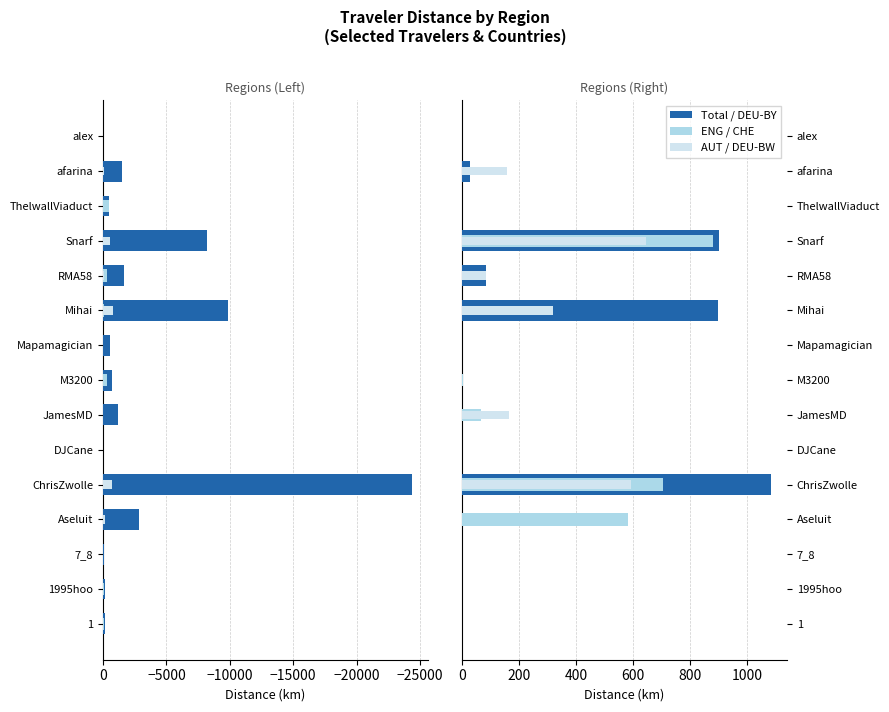

Which series has the largest range (max minus min)?

Total